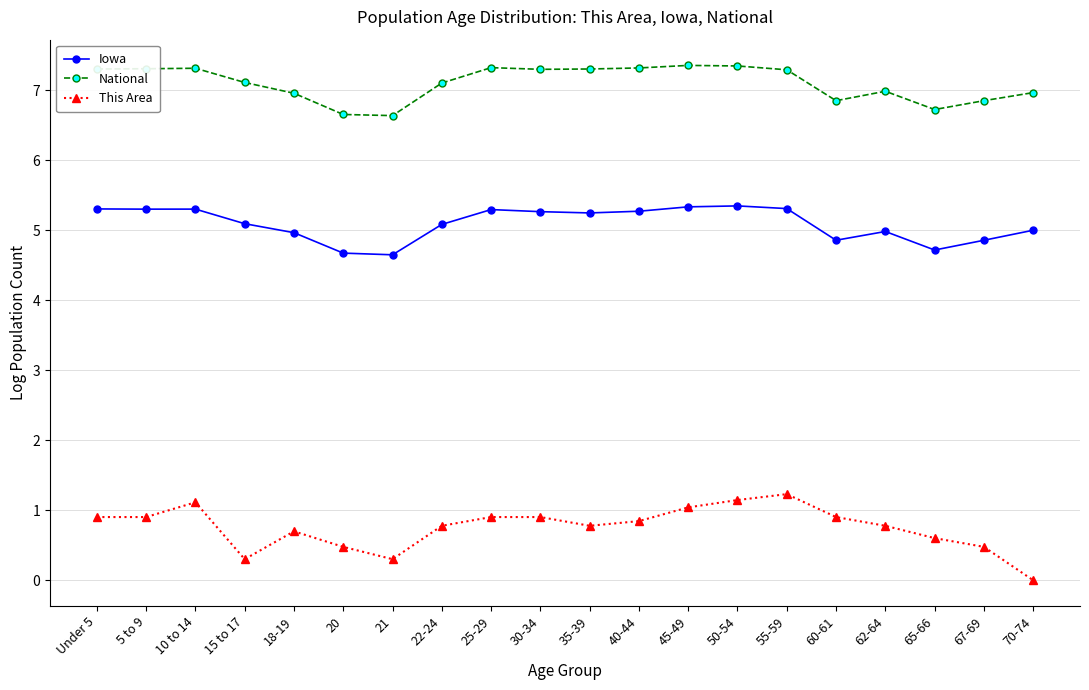

List the series in order of their peak value, highest first.

National, Iowa, This Area